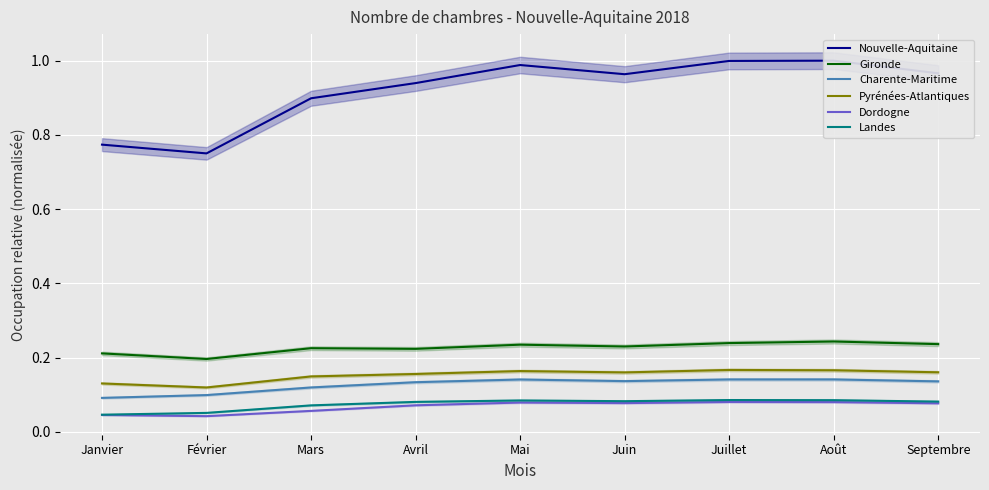

What is the label of the 3rd point from the right?

Juillet